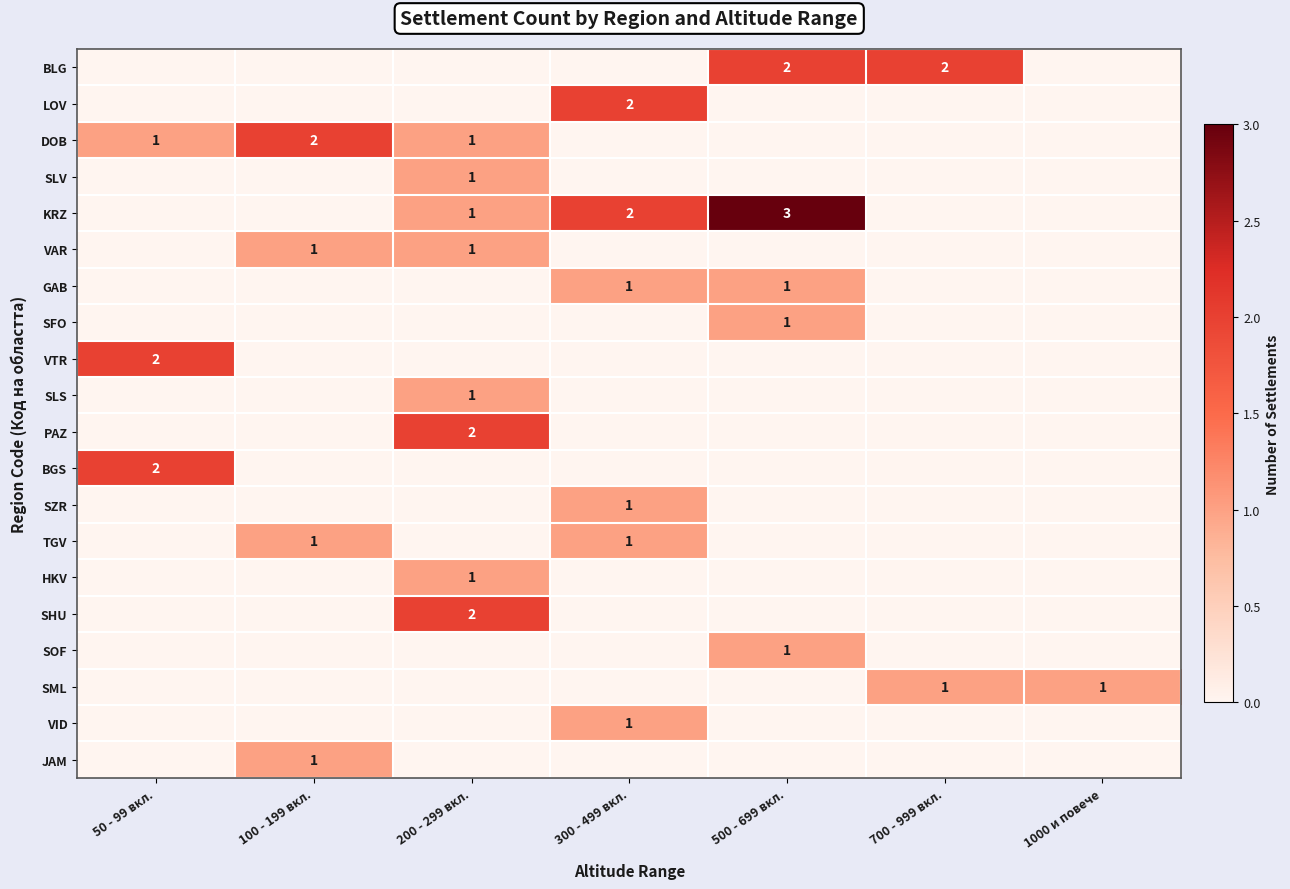

True or false: SOF has a value of 1 at 500 - 699 вкл..

True